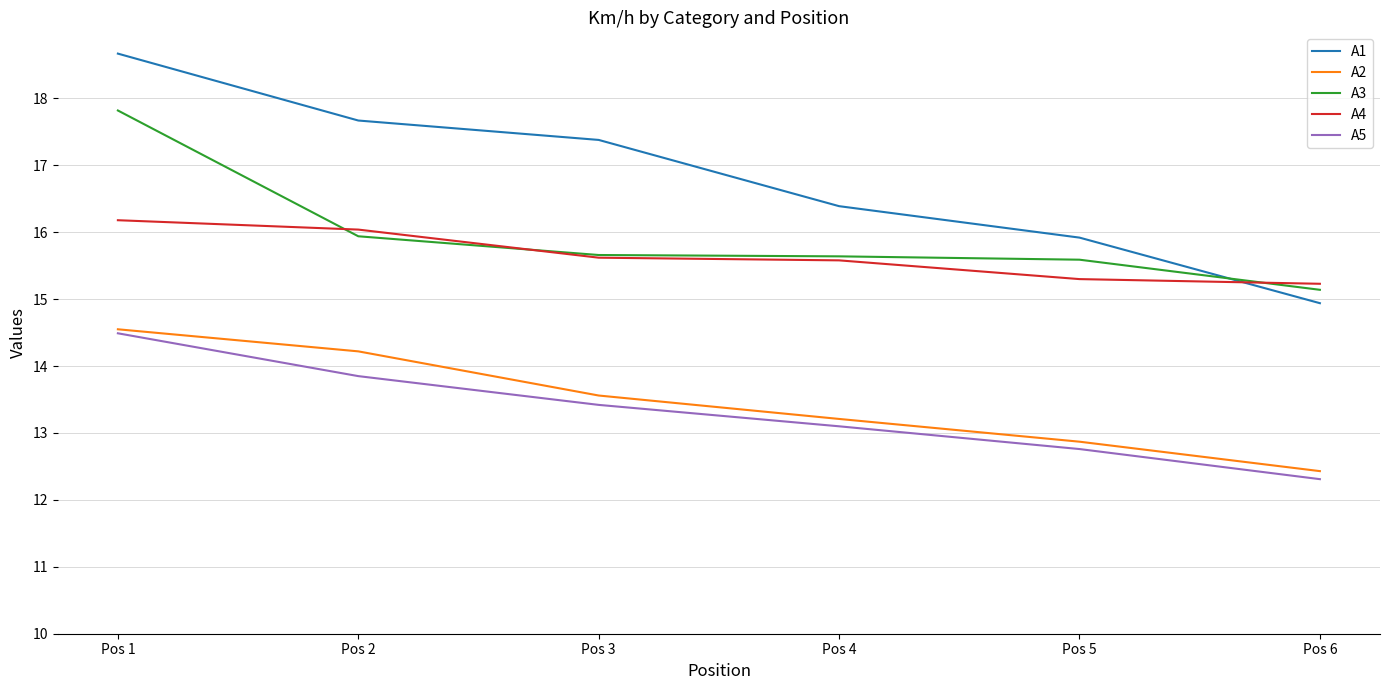

Is it true that A2 equals 20.8 at Pos 5?

False